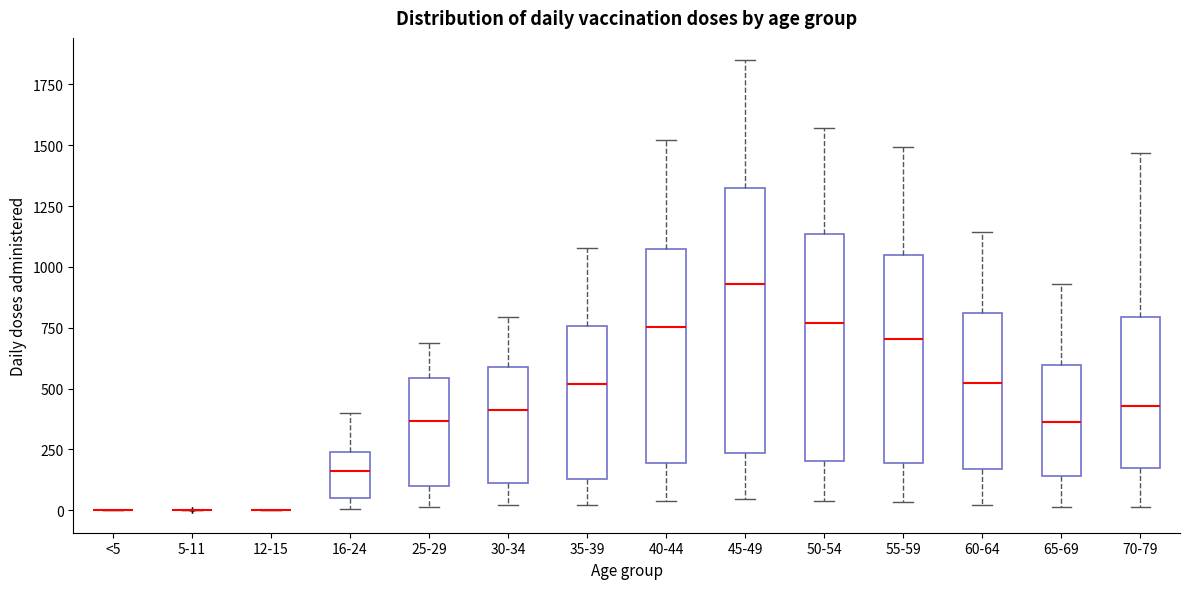

Comparing the boxes themselves (not the whiskers), which one is the tallest?

45-49